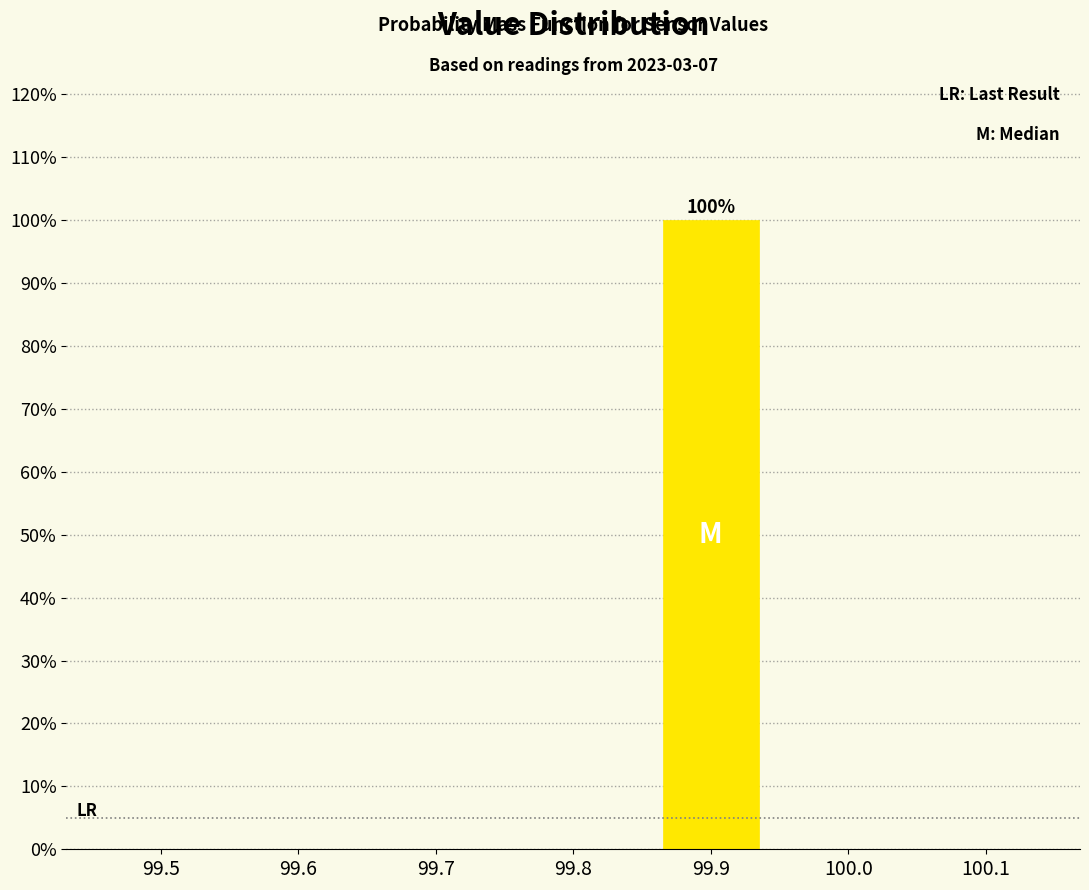

Reading left to right, extract all data points from this chart.

99.5=0	99.6=0	99.7=0	99.8=0	99.9=100	100.0=0	100.1=0